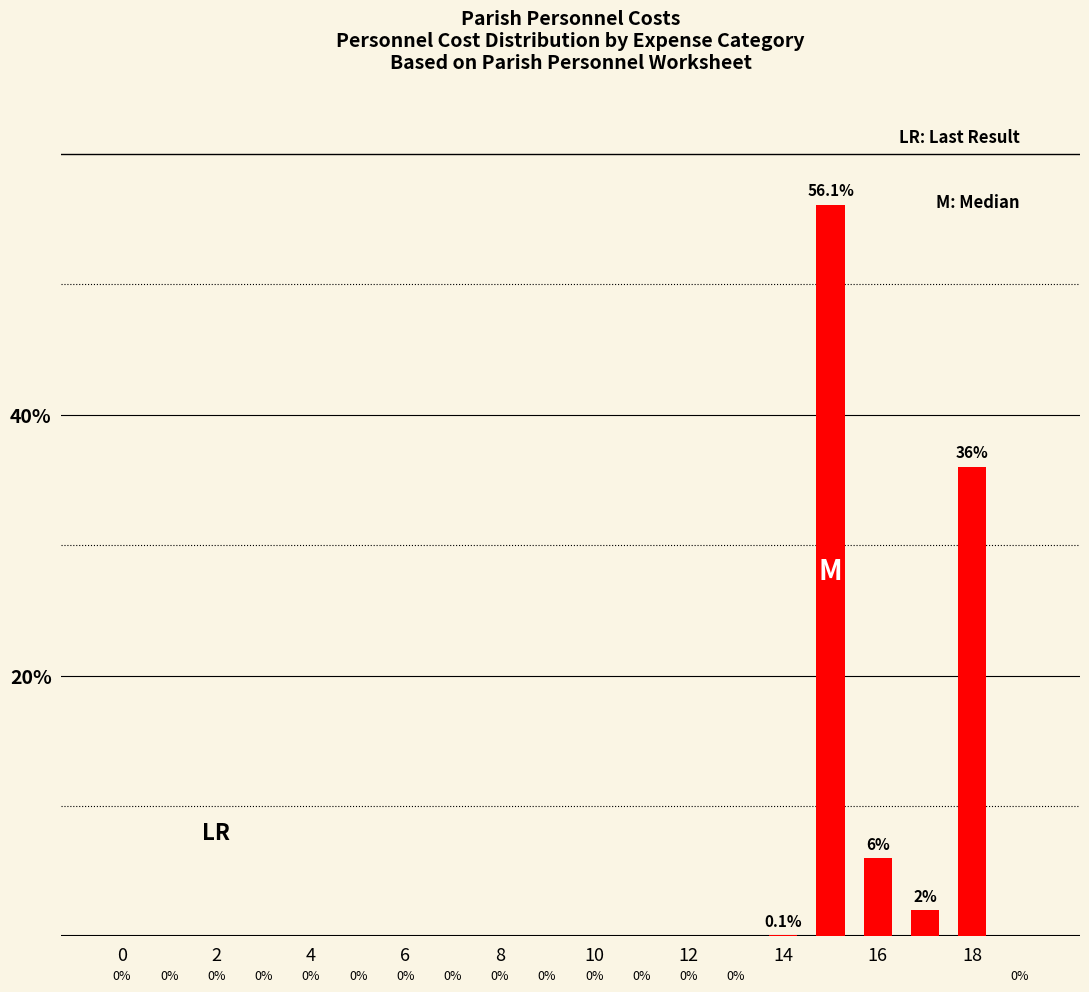

What is the sum of all values?

100.2